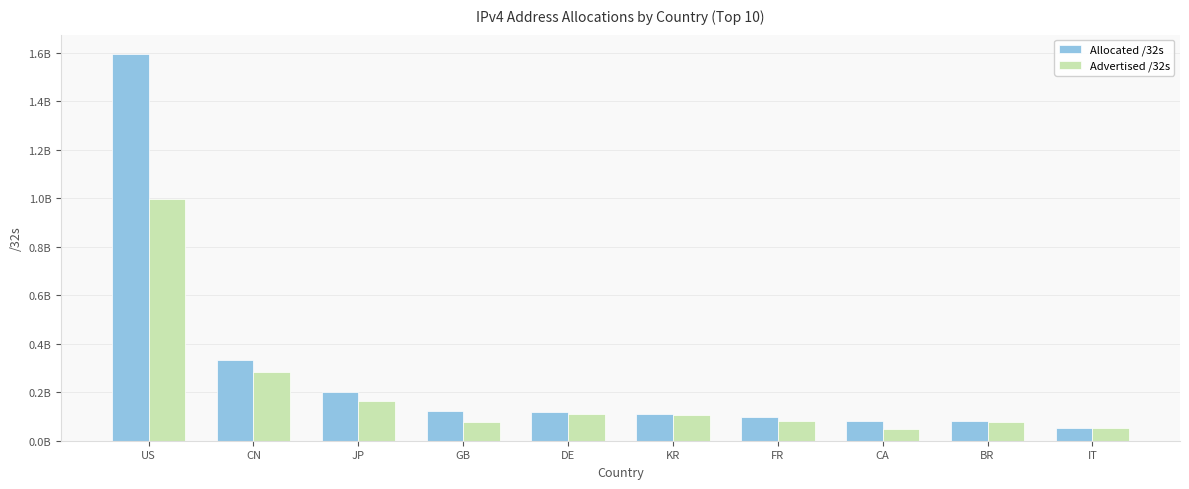

Reading left to right, what are all the values shown in this chart?

Allocated /32s: US=1595724160	CN=331517184	JP=202570240	GB=123675944	DE=119126208	KR=112313088	FR=96085040	CA=81410560	BR=80793600	IT=53323584
Advertised /32s: US=999086880	CN=282693888	JP=165579200	GB=77906820	DE=112113152	KR=105905472	FR=81468160	CA=49501952	BR=78725888	IT=51094528